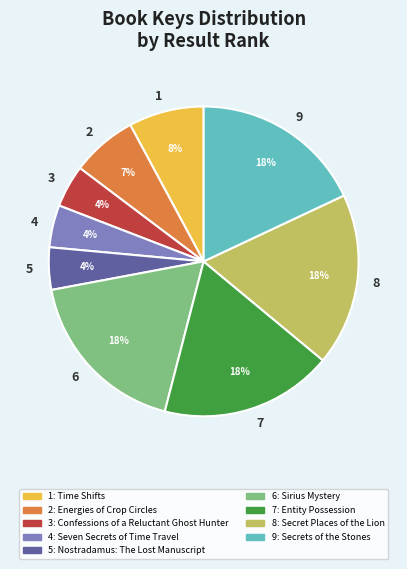

To the nearest percent, what is the average slice percentage?

11%